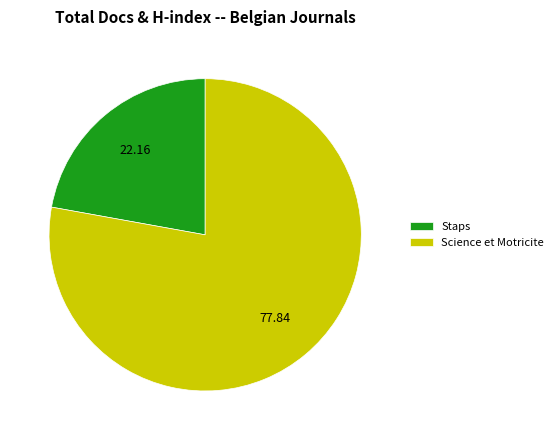

Does Staps represent more than half of the total?

No